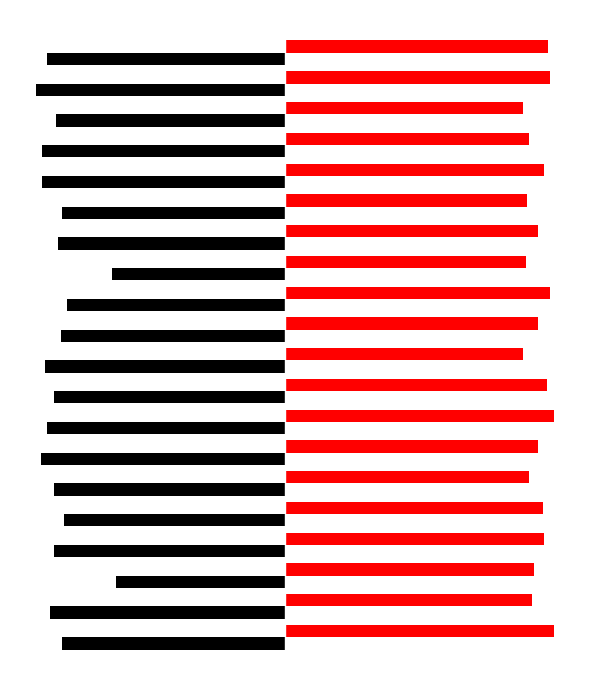

What is the value of the 面试成绩 bar at the 12th from the left?

86.0